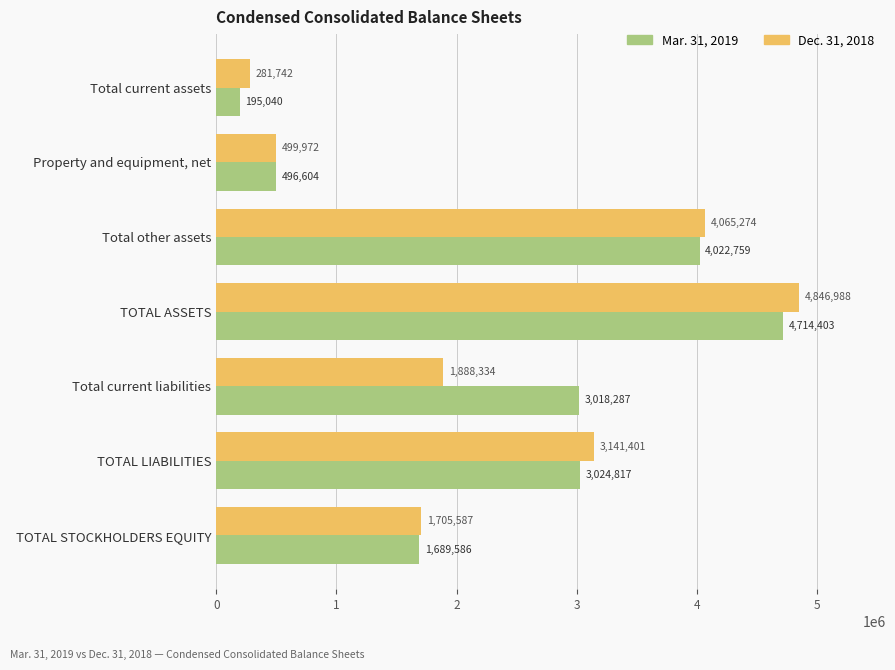

What is the sum of all Dec. 31, 2018 values?

16429298